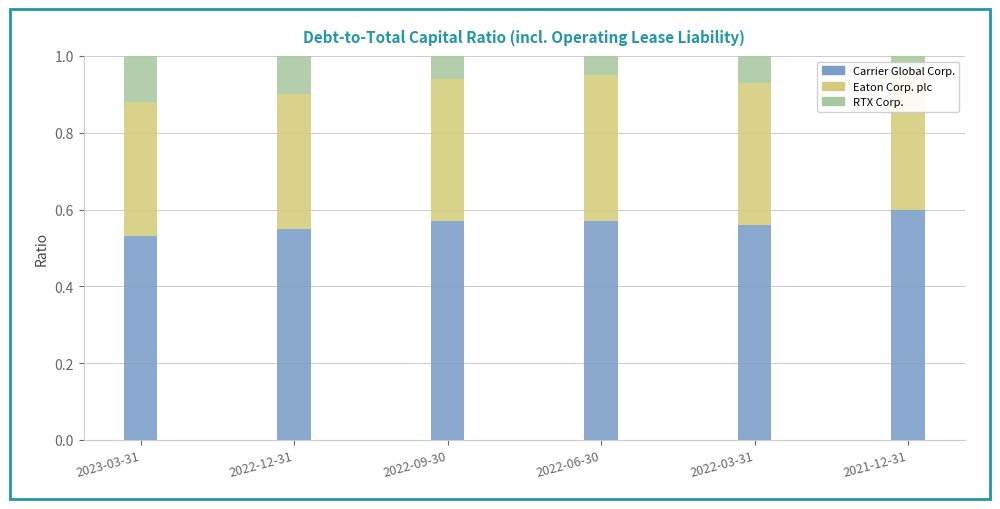

What is the label of the 1st bar from the left?

2023-03-31